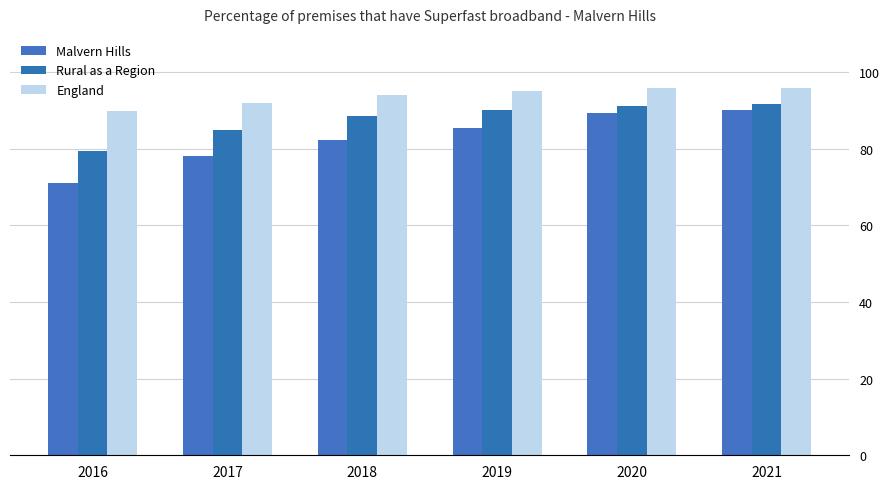

Where does the Rural as a Region series first go above 90?

2019